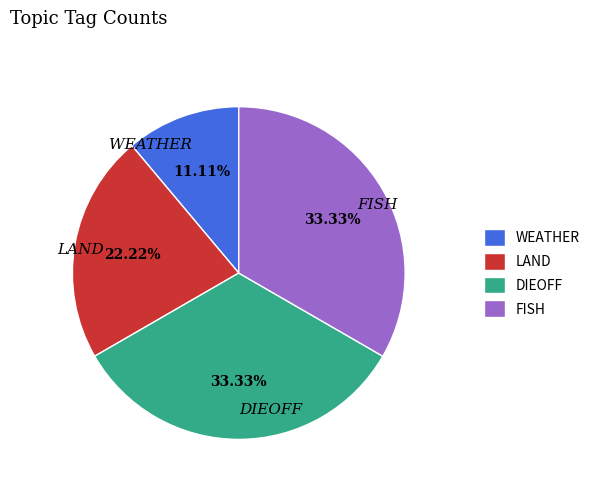

How many segments does this pie chart have?

4